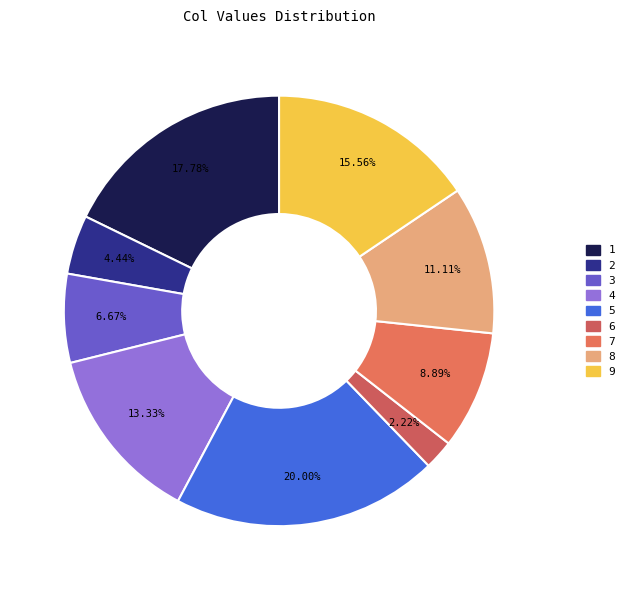

Which category has the biggest portion of the pie?

5